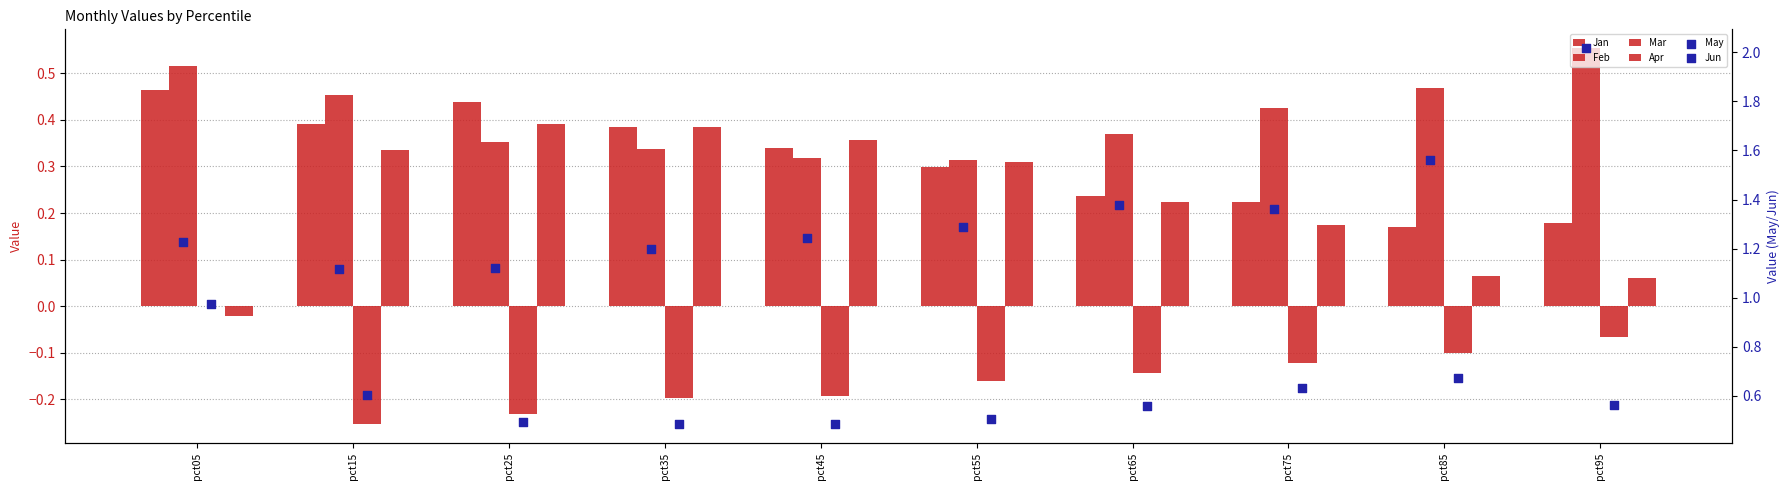

What are all the series names shown in the legend?

Jan, Feb, Mar, Apr, May, Jun